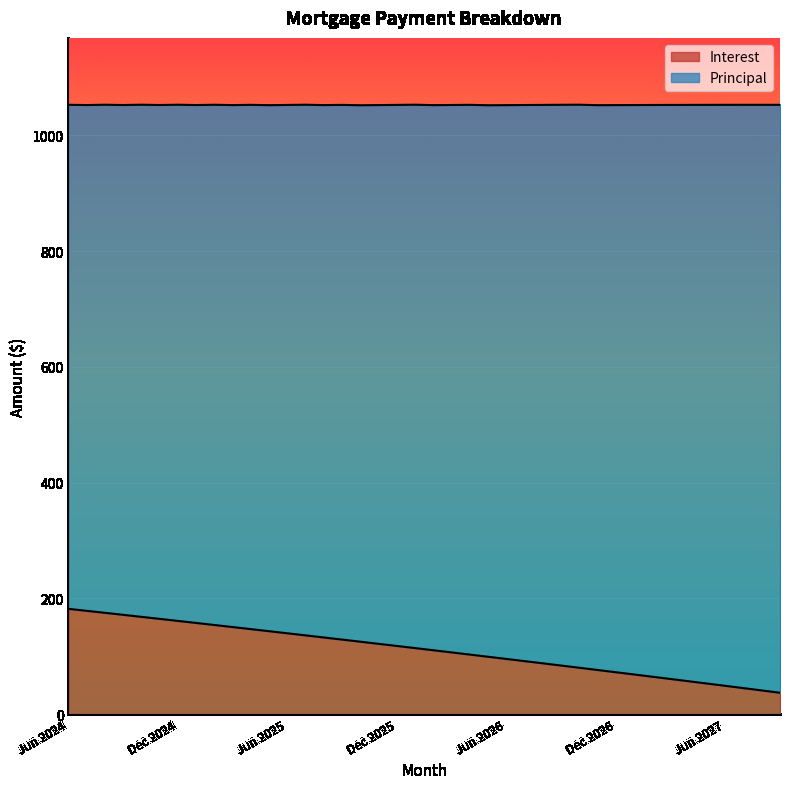

What is the minimum value shown in the chart?

36.8